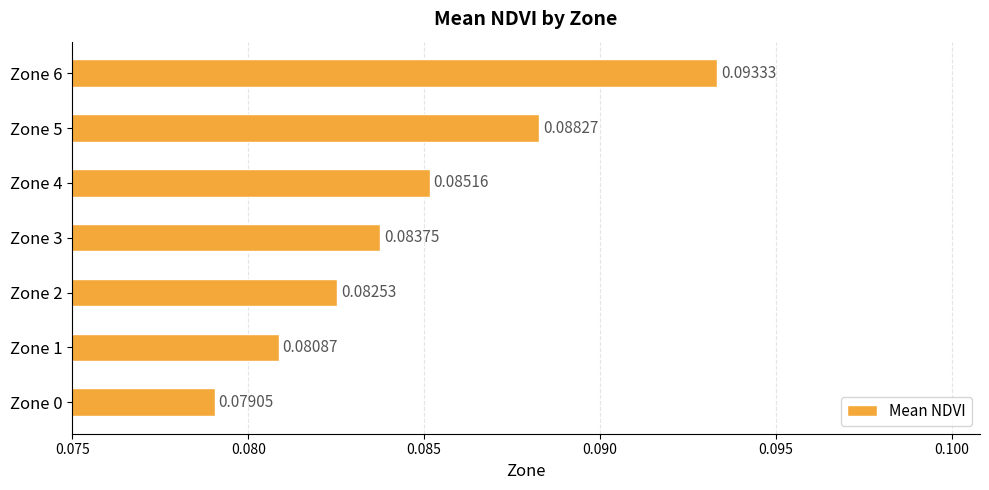

Between Zone 0 and Zone 5, which is larger?

Zone 5